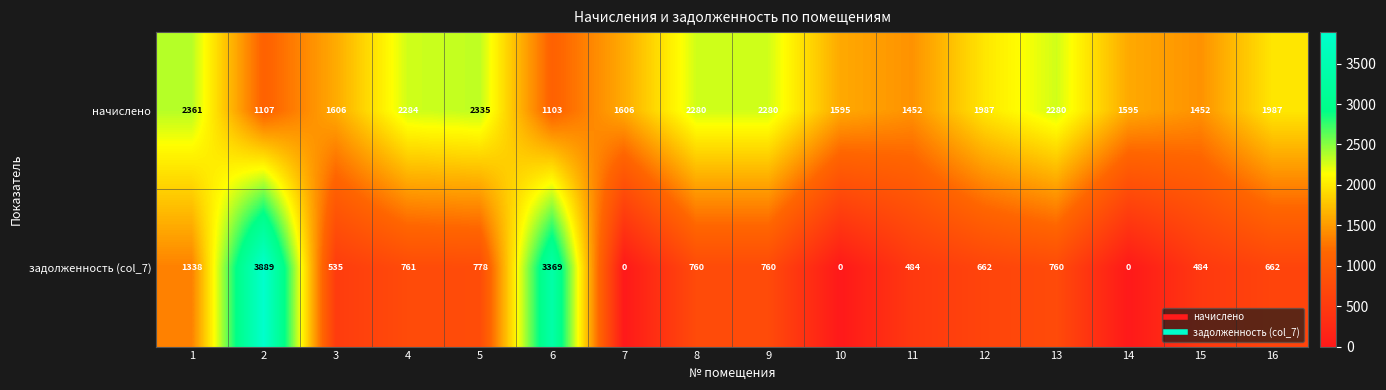

What is the maximum value shown in the chart?

3889